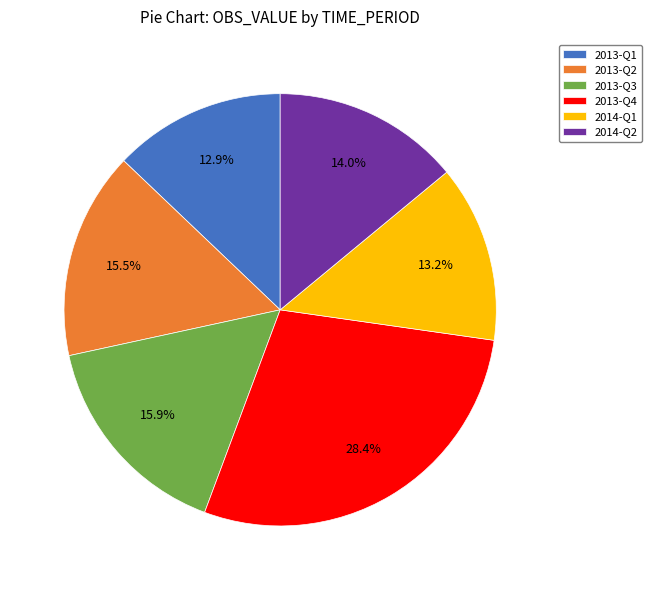

Combined, do 2013-Q4 and 2013-Q3 account for over 50%?

No